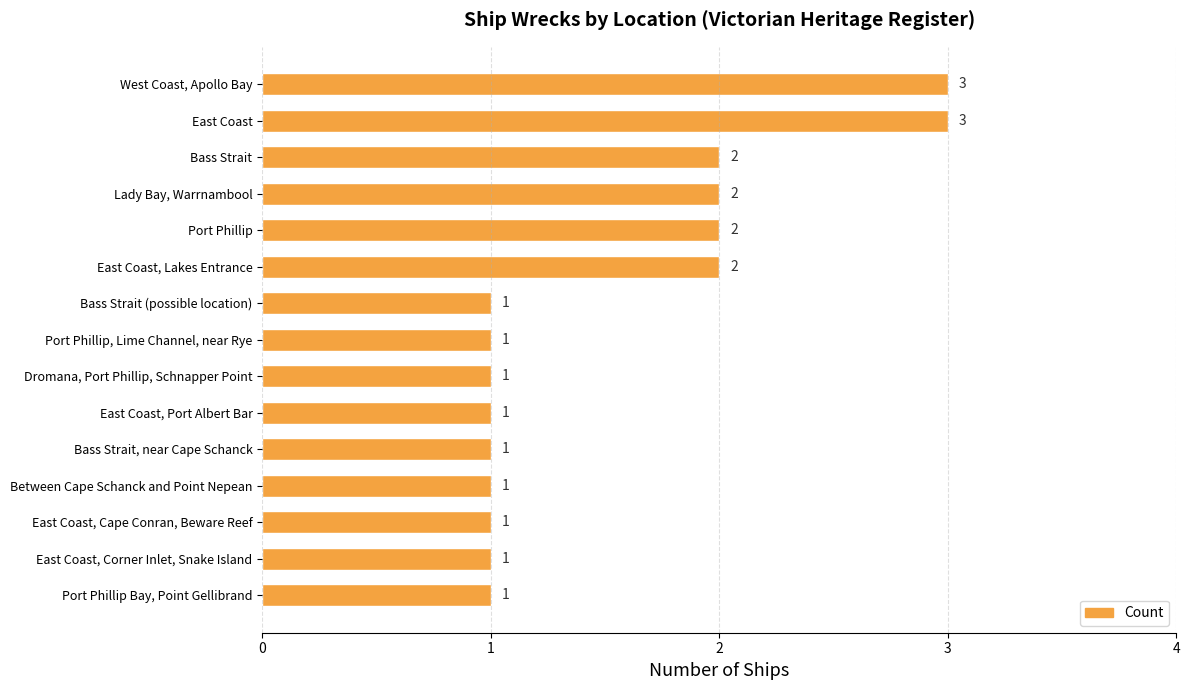

Reading top to bottom, list all the values displayed in this chart.

3	3	2	2	2	2	1	1	1	1	1	1	1	1	1